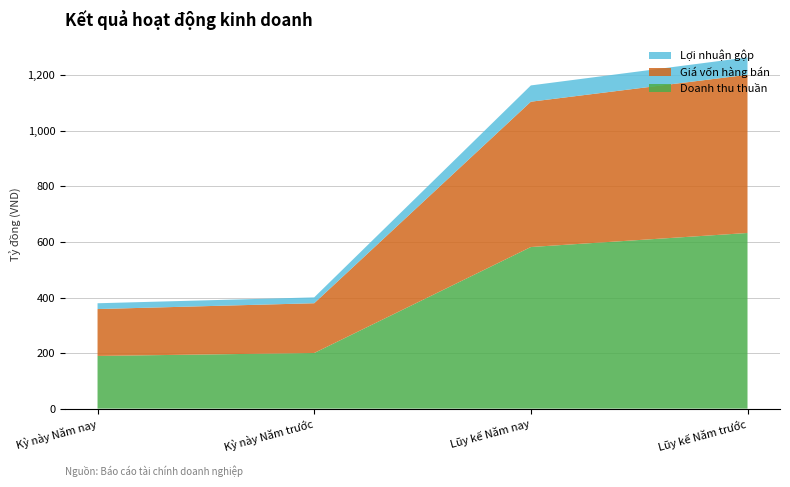

Reading right to left, list all the values displayed in this chart.

Doanh thu thuần: 632291781948	581777200294	200239209535	189651984799
Giá vốn hàng bán: 569704257849	523161842180	179159611038	168798227472
Lợi nhuận gộp: 62587524099	58615358114	21079598497	20853757327